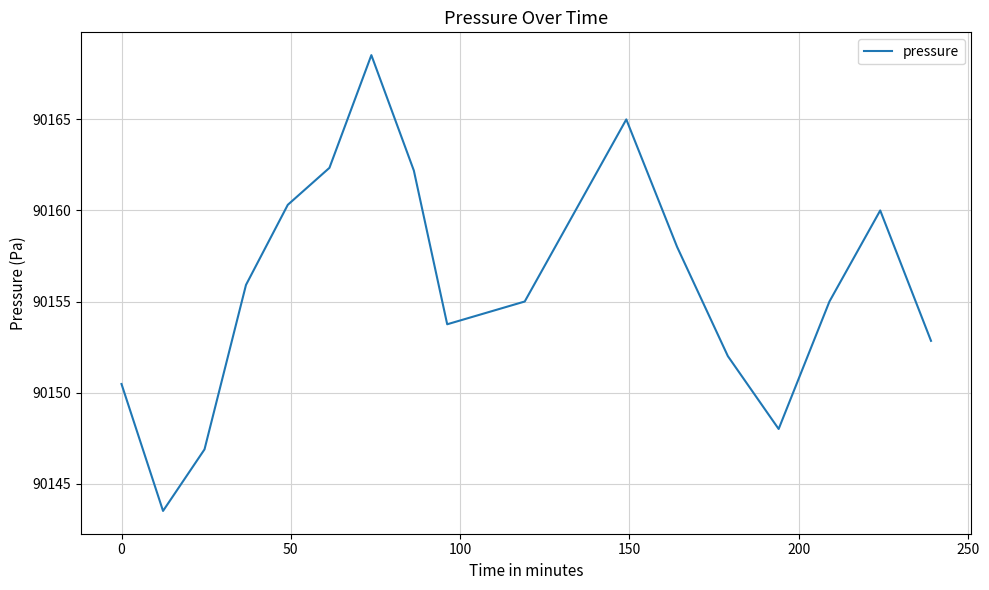

What is the smallest value displayed?

90143.5